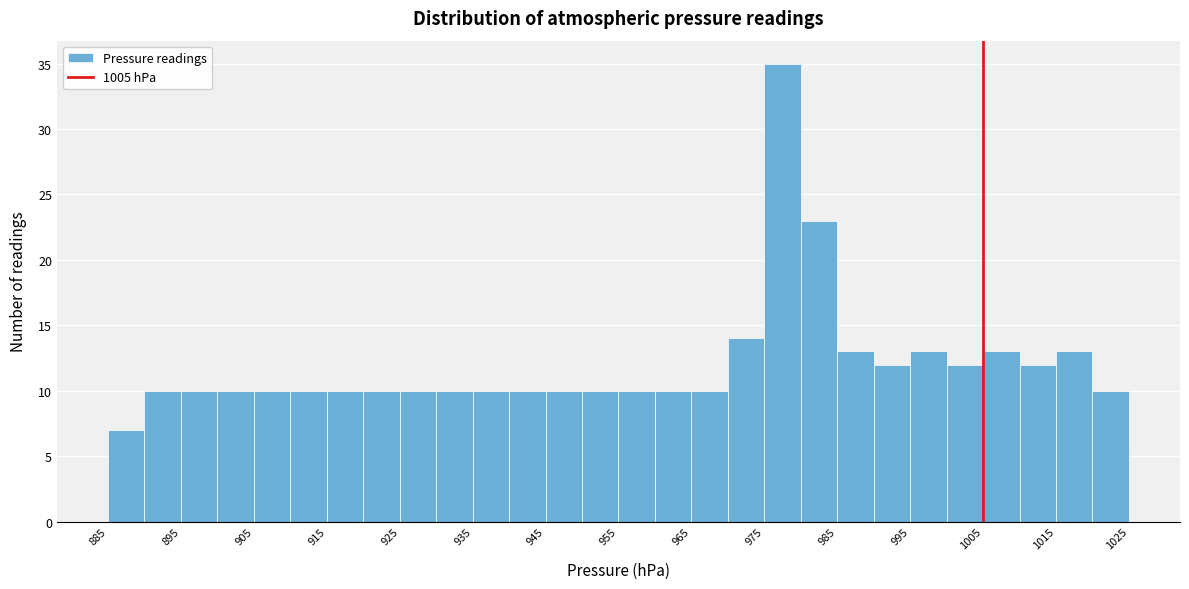

Reading left to right, list every bar in this chart as the range it spans on the x-axis followed by its height. The values are not printed on the chart, so give them approximately, as read against the axis.

885 to 890: 7
890 to 895: 10
895 to 900: 10
900 to 905: 10
905 to 910: 10
910 to 915: 10
915 to 920: 10
920 to 925: 10
925 to 930: 10
930 to 935: 10
935 to 940: 10
940 to 945: 10
945 to 950: 10
950 to 955: 10
955 to 960: 10
960 to 965: 10
965 to 970: 10
970 to 975: 14
975 to 980: 35
980 to 985: 23
985 to 990: 13
990 to 995: 12
995 to 1000: 13
1000 to 1005: 12
1005 to 1010: 13
1010 to 1015: 12
1015 to 1020: 13
1020 to 1025: 10